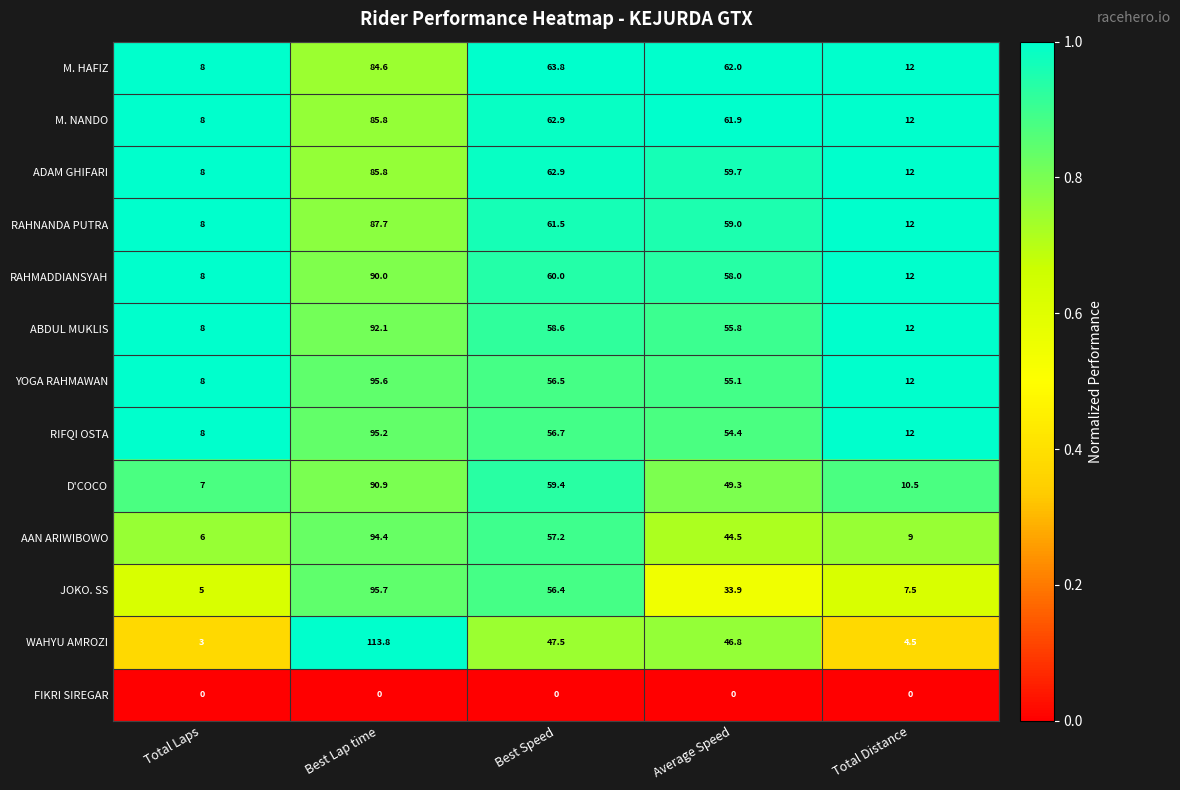

Which series changed the most between Best Lap time and Average Speed?

WAHYU AMROZI